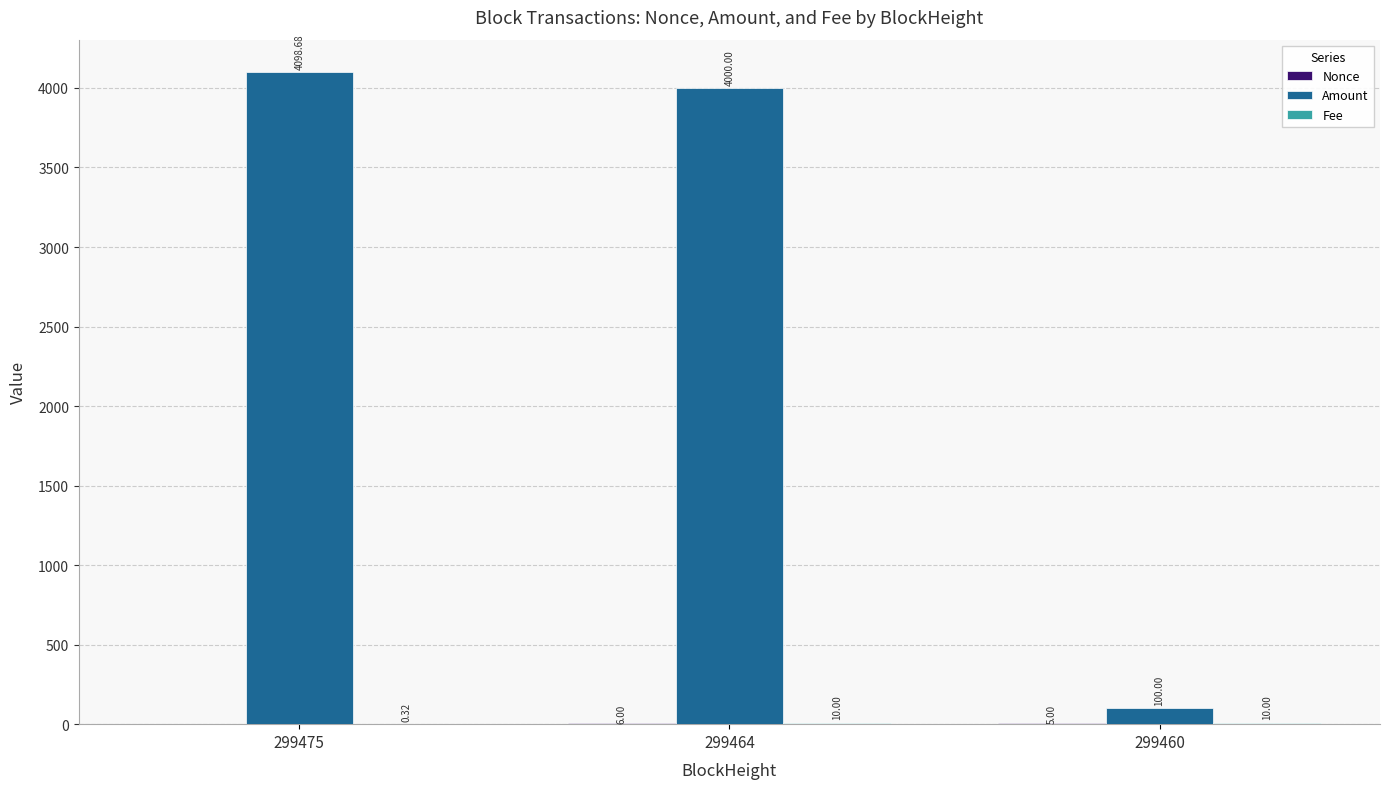

What is the sum of all Amount values?

8198.7